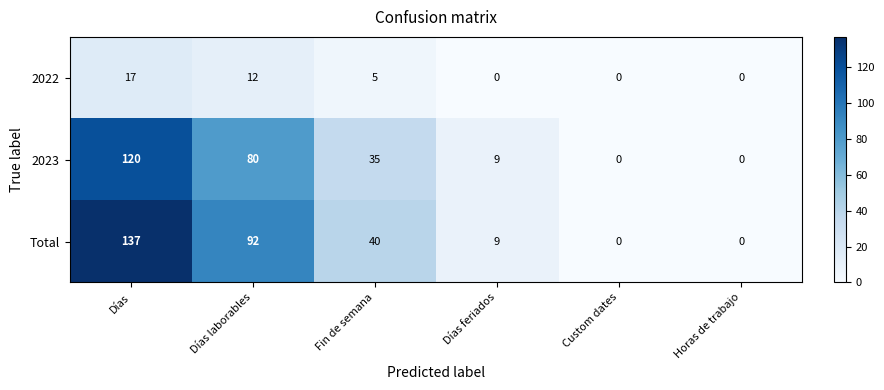

What is the sum of all Total values?

278